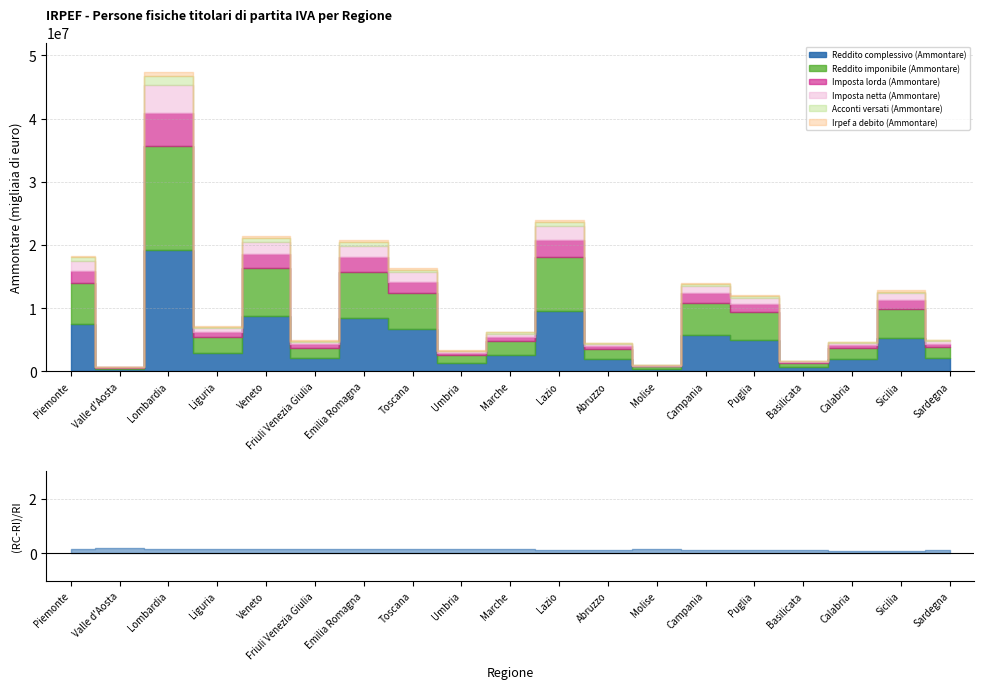

At how many categories does at least one series exceed 7155807?

5